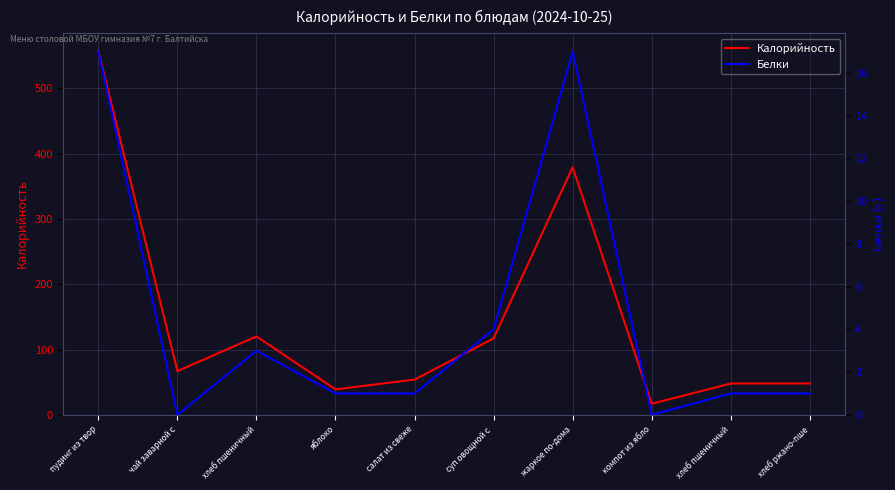

True or false: Калорийность and Белки cross at least once.

False